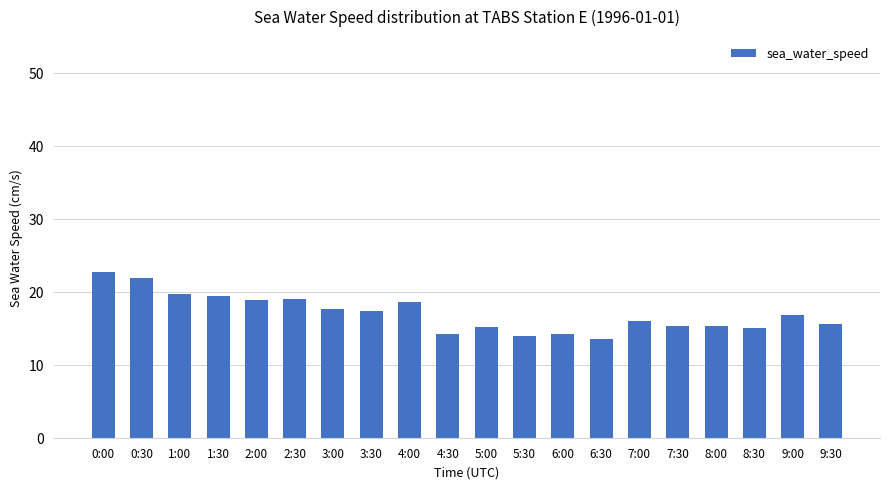

What is the difference between the values at 6:00 and 8:00?

1.1